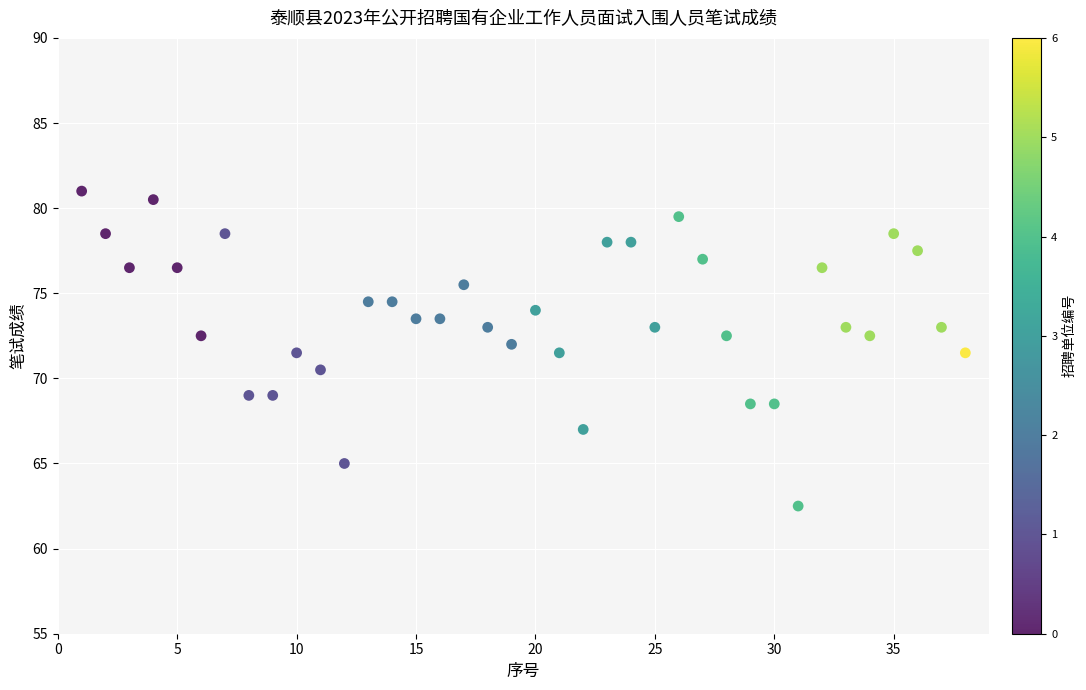

What is the range of Y values (max minus min)?

18.5